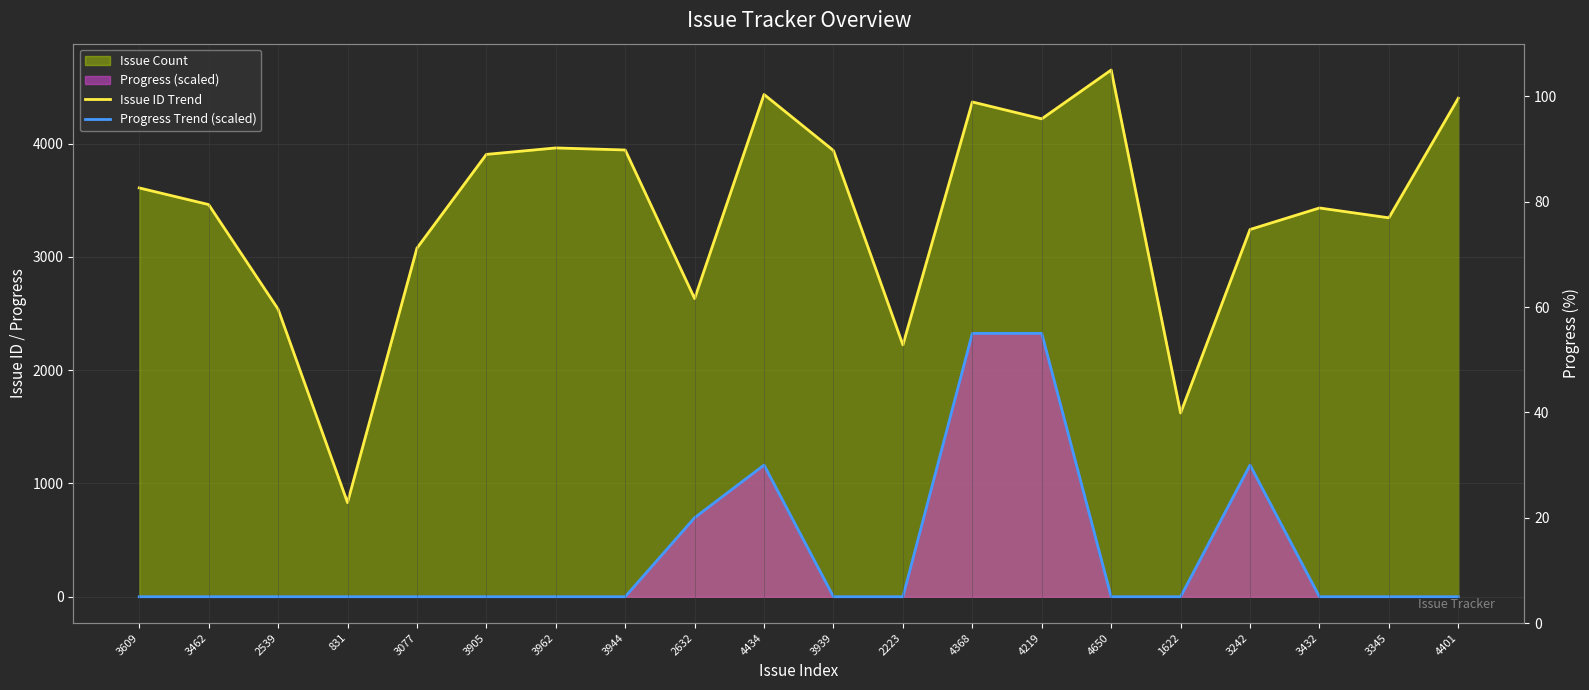

Reading left to right, list all the values displayed in this chart.

Issue ID Trend: 3609=3609.0	3462=3462.0	2539=2539.0	831=831.0	3077=3077.0	3905=3905.0	3962=3962.0	3944=3944.0	2632=2632.0	4434=4434.0	3939=3939.0	2223=2223.0	4368=4368.0	4219=4219.0	4650=4650.0	1622=1622.0	3242=3242.0	3432=3432.0	3345=3345.0	4401=4401.0
Progress Trend (scaled): 3609=0.0	3462=0.0	2539=0.0	831=0.0	3077=0.0	3905=0.0	3962=0.0	3944=0.0	2632=697.5	4434=1162.5	3939=0.0	2223=0.0	4368=2325.0	4219=2325.0	4650=0.0	1622=0.0	3242=1162.5	3432=0.0	3345=0.0	4401=0.0